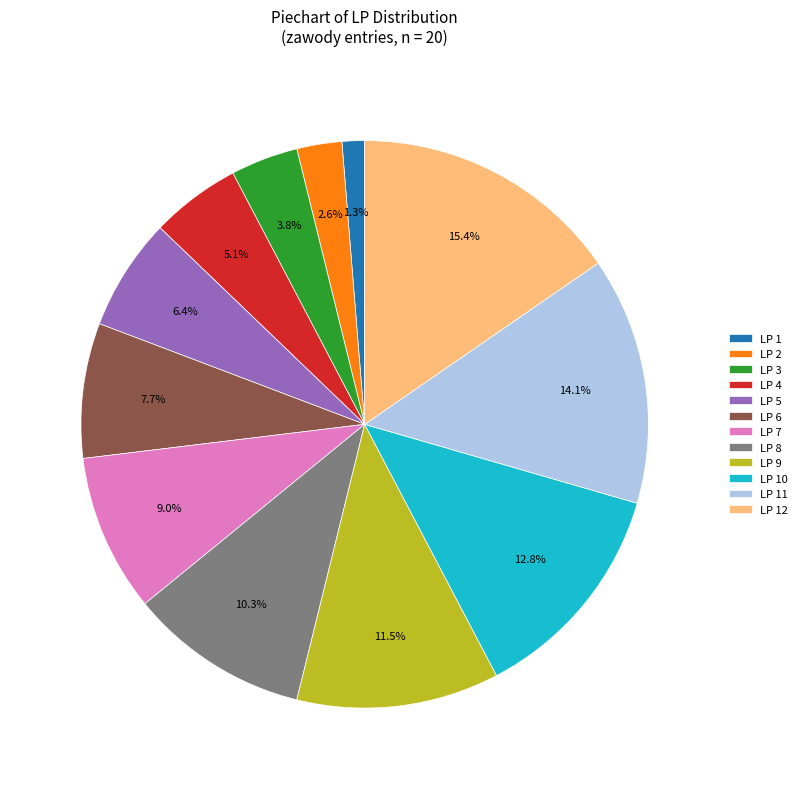

What is the smallest slice in the pie chart?

LP 1